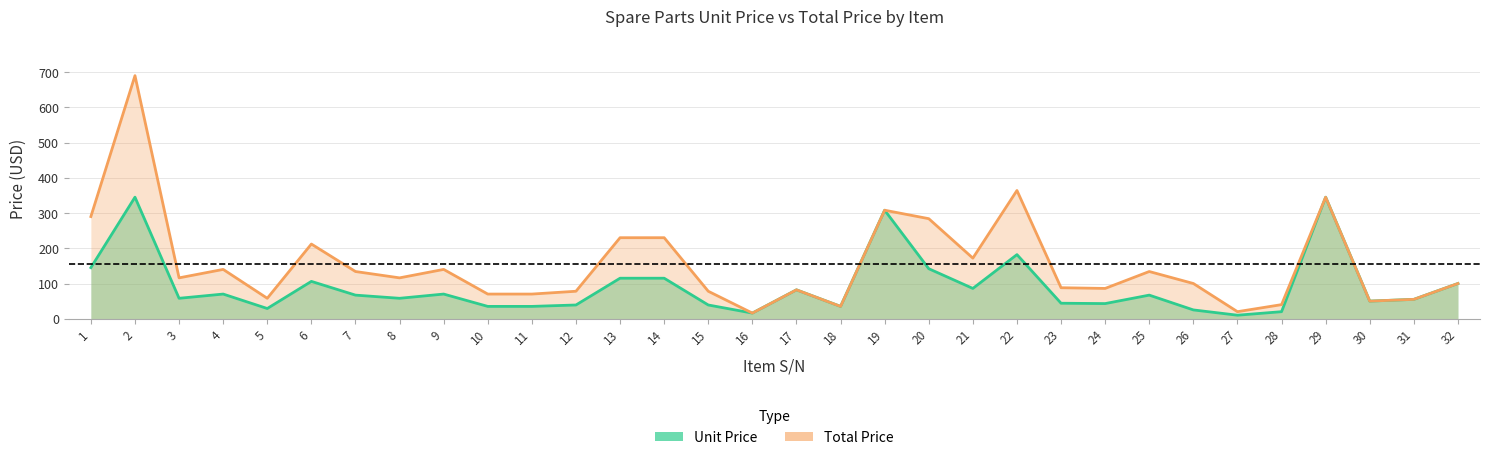

What is the difference between the Total Price values at 13 and 21?

58